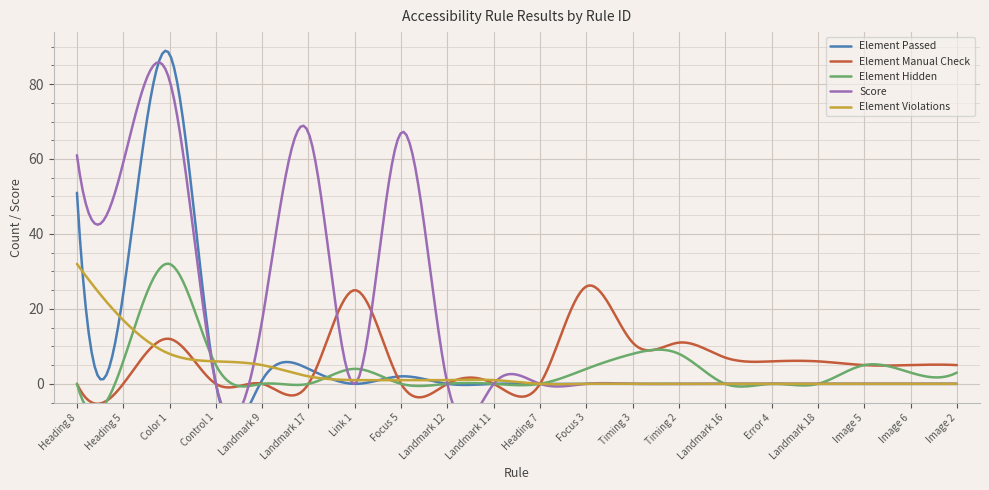

Is the value of Element Passed at Landmark 16 greater than the value of Score at Heading 7?

No